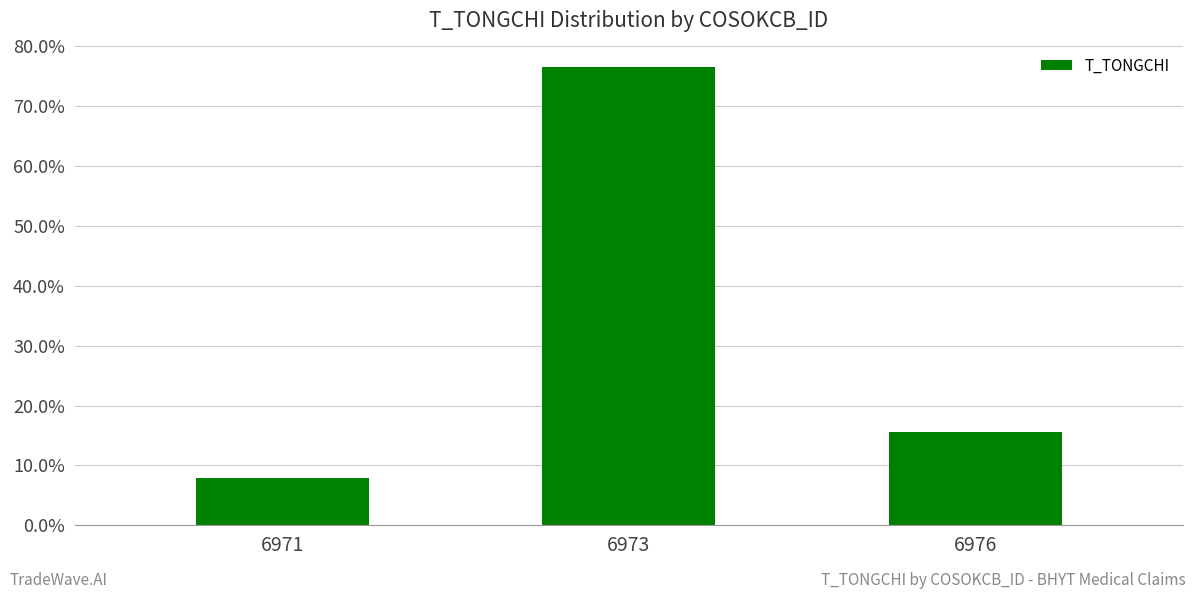

Rank the categories by value from lowest to highest.

6971, 6976, 6973